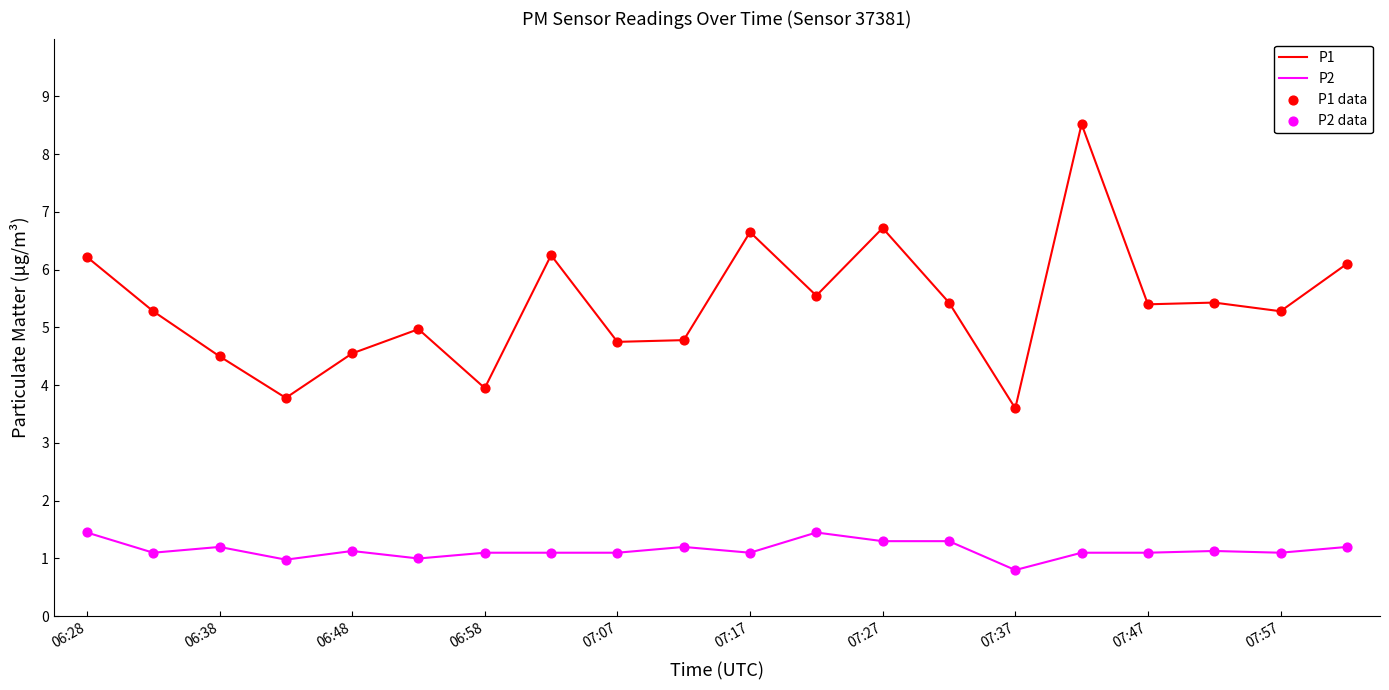

Rank the series by their average value, from lowest to highest.

P2, P1